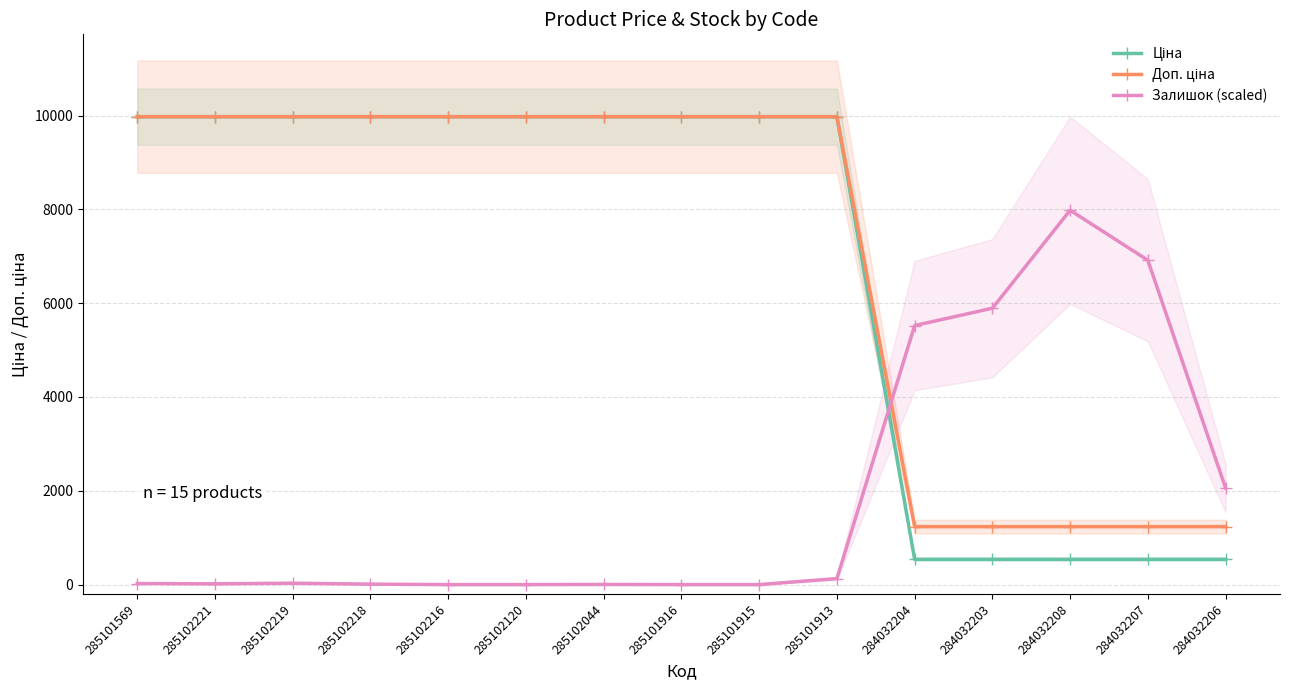

What is the spread (max minus min) of values at 285102120?

9975.0